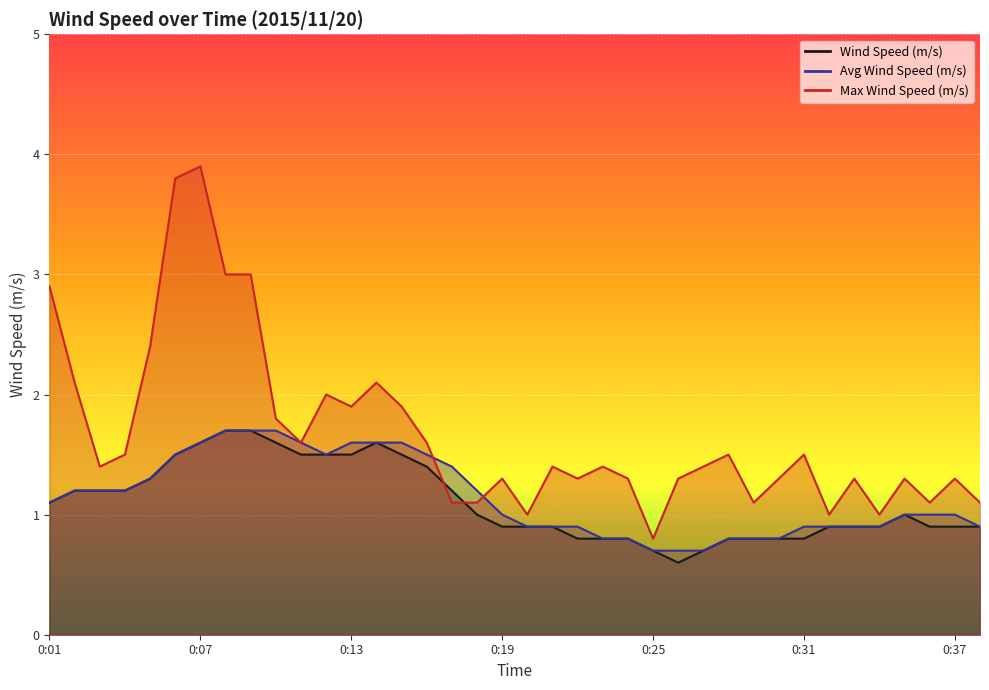

At 0:34, list the series in order from largest to smallest.

Max Wind Speed (m/s), Wind Speed (m/s), Avg Wind Speed (m/s)